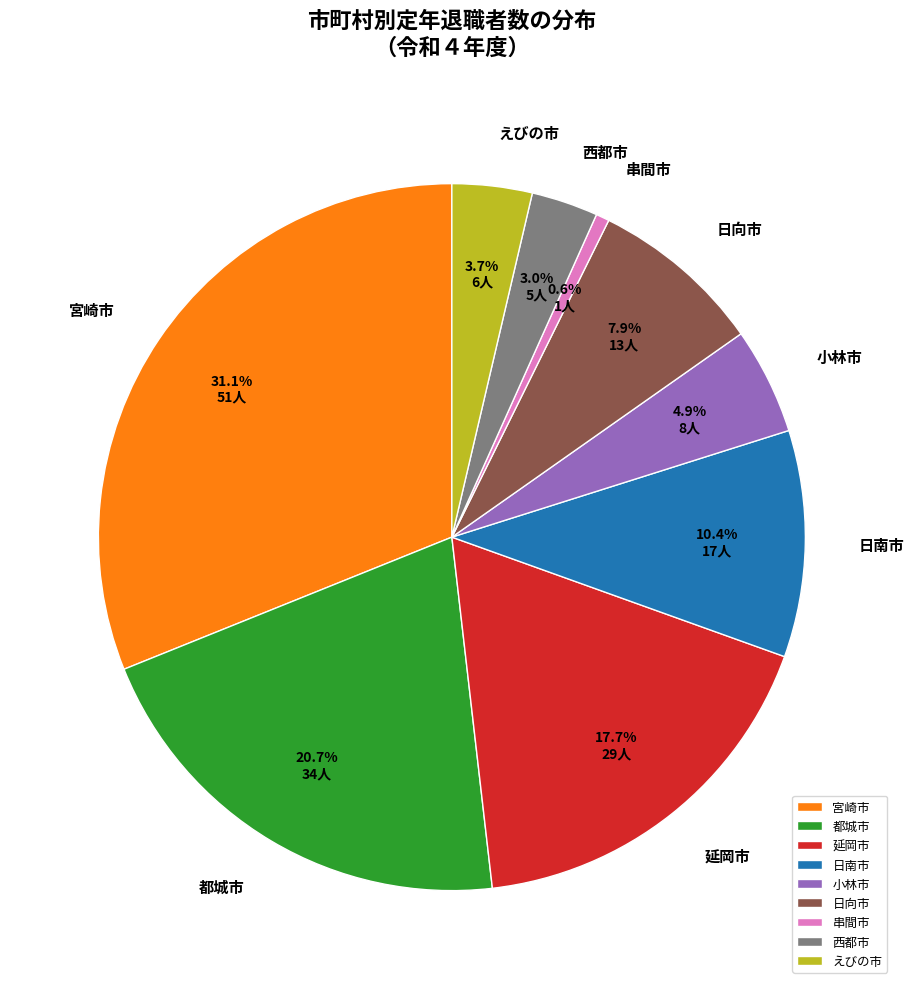

What is the largest slice in the pie chart?

宮崎市